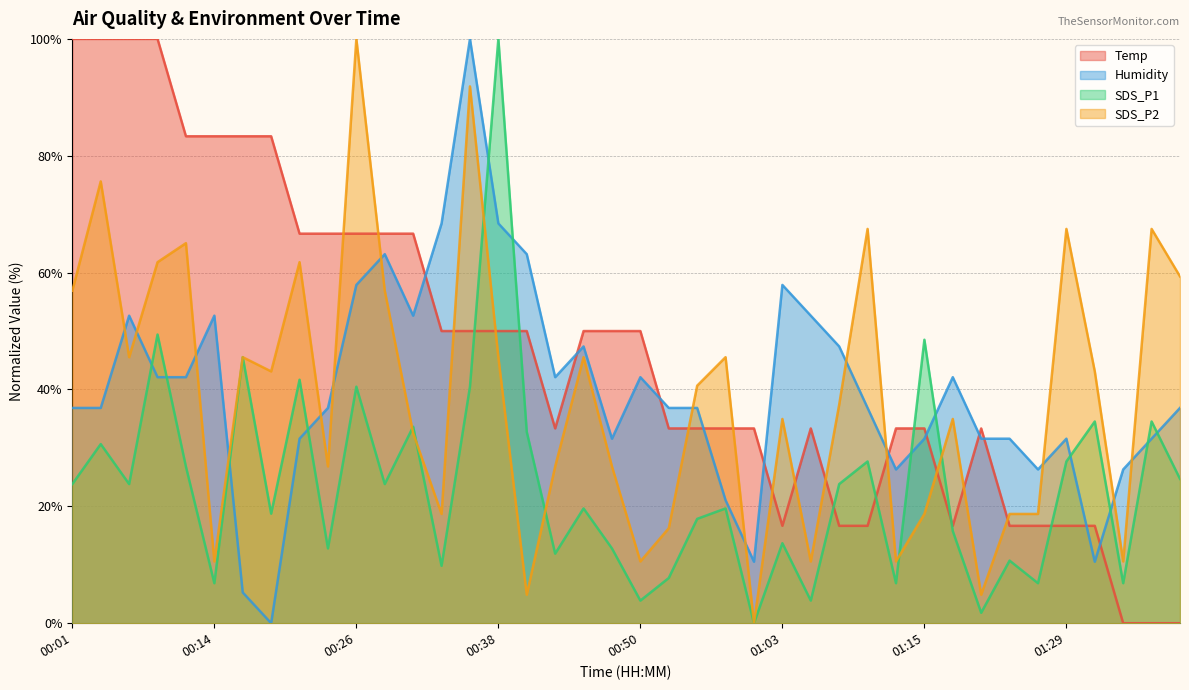

At which category is the sum across all series the highest?

00:36